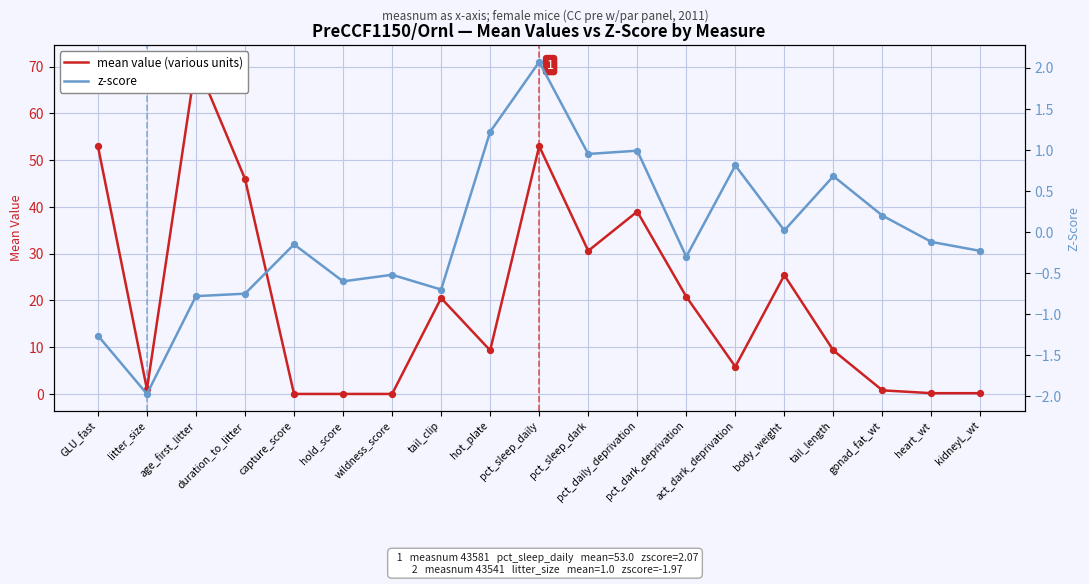

What is the total value across all series at duration_to_litter?

45.2